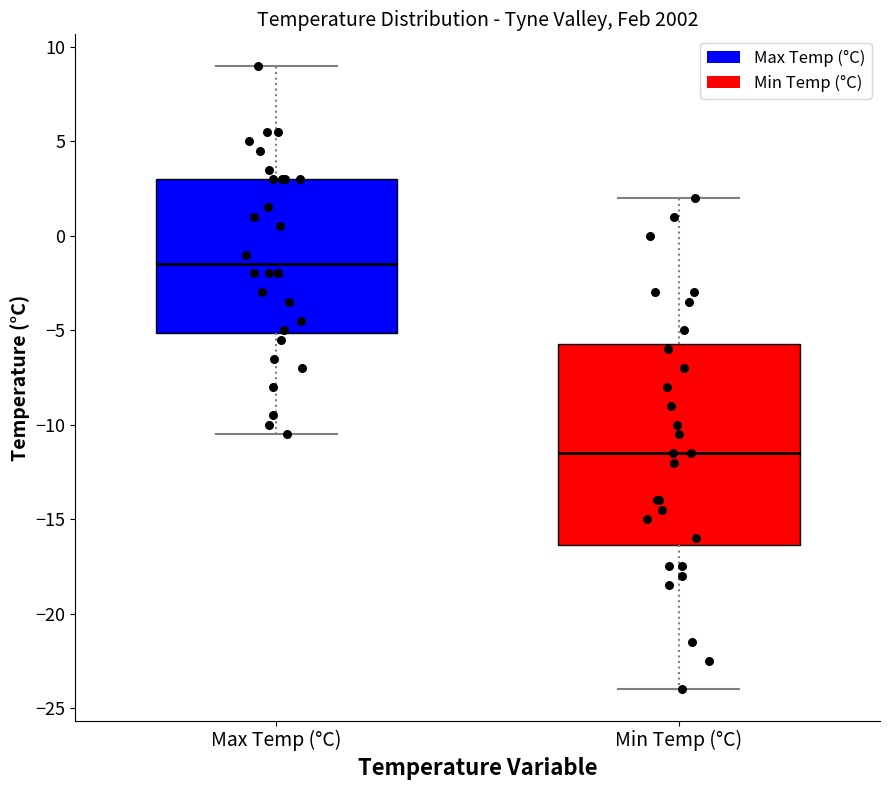

Which box has the lowest median line?

Min Temp (°C)